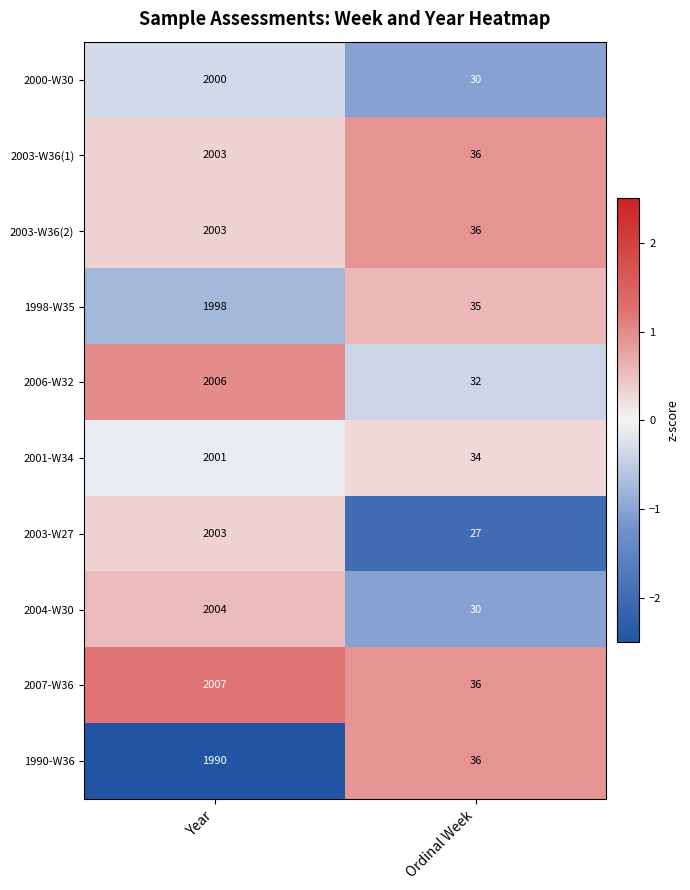

What is the spread (max minus min) of values at Year?

17